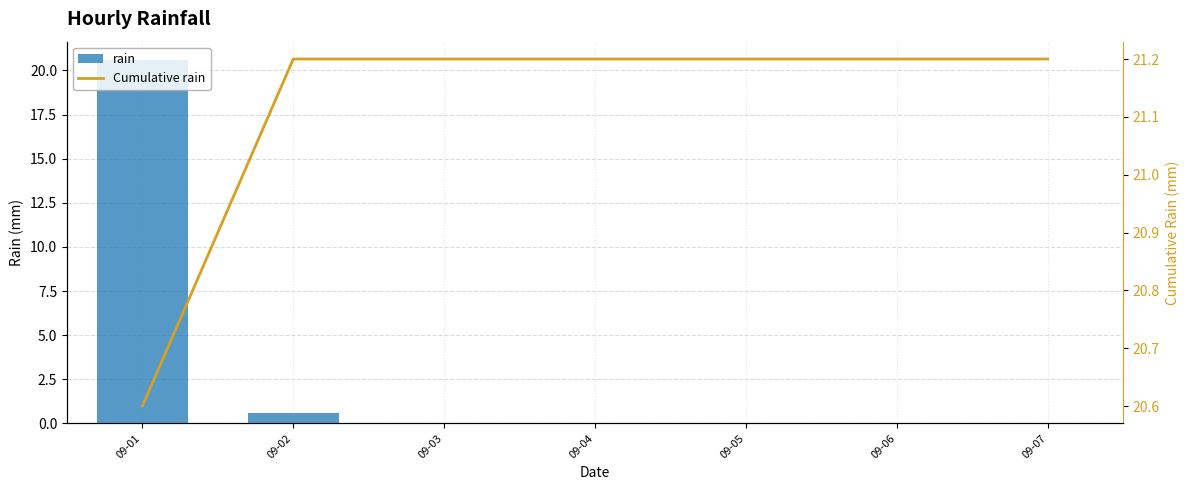

Rank the series by their maximum value, from lowest to highest.

rain, Cumulative rain